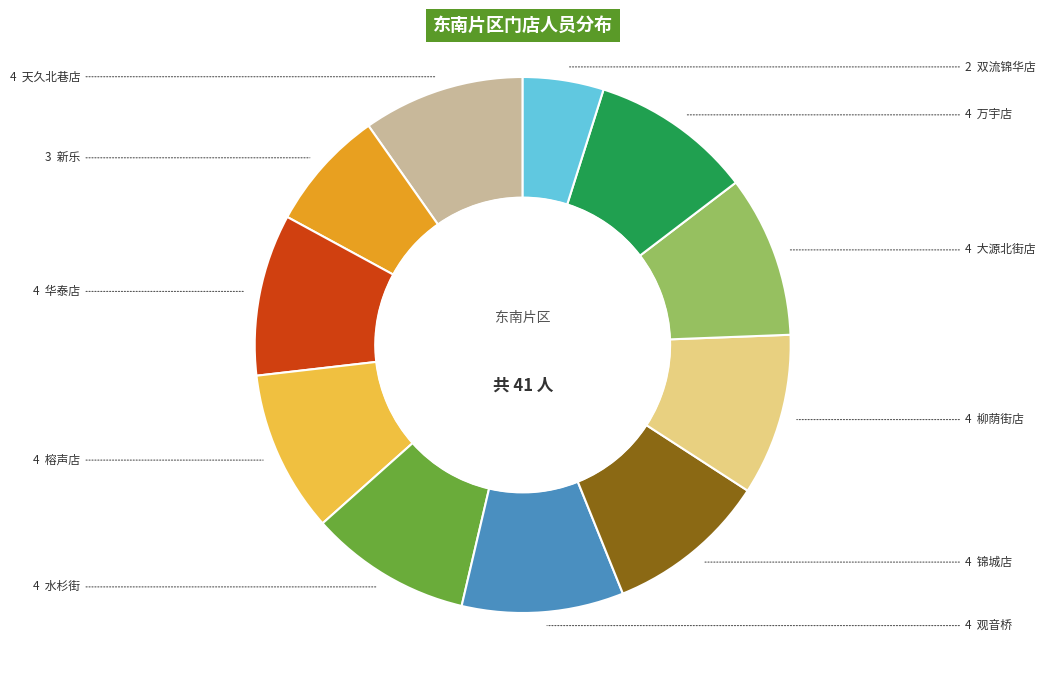

Is there a majority slice in this chart?

No